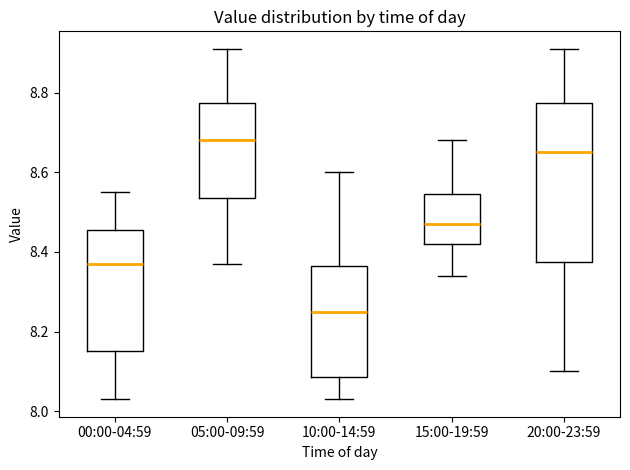

Where does the median line of the box for 15:00-19:59 sit on the y-axis? The values are not printed on the chart, so give them approximately, as read against the axis.

8.48